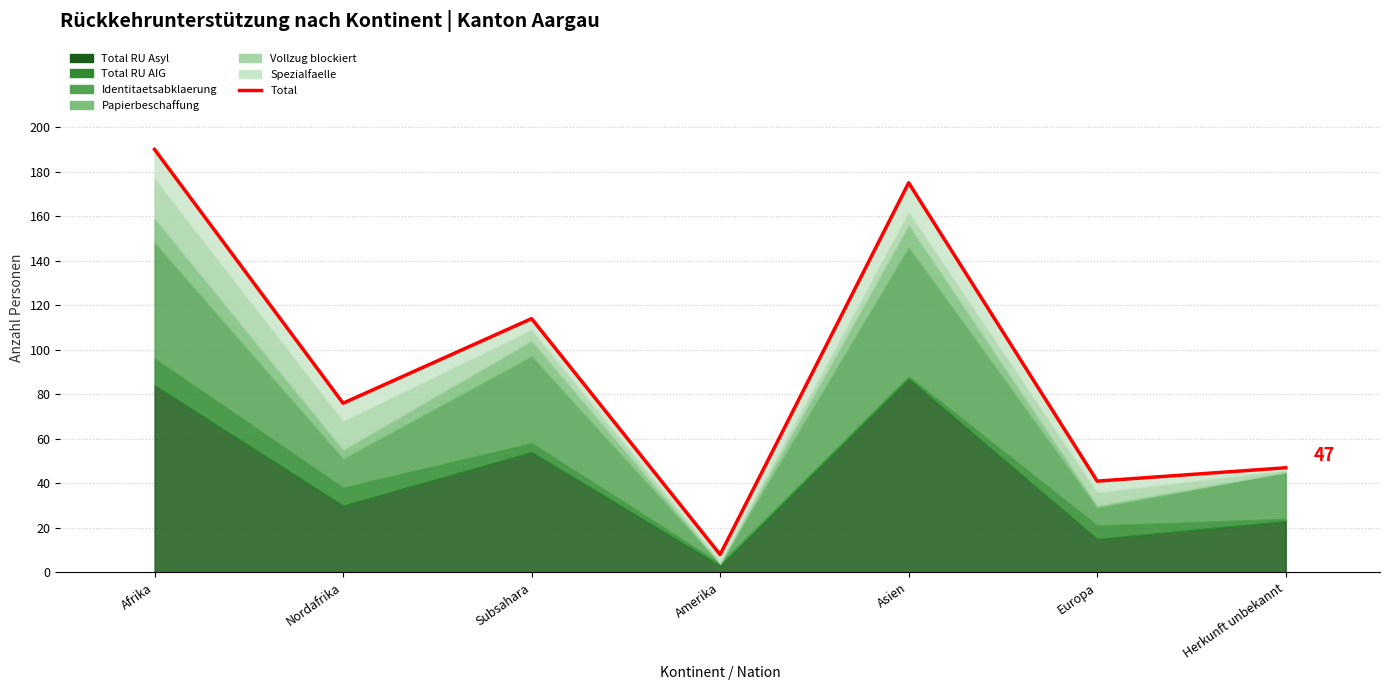

Approximately how many times larger is the value at Subsahara compared to Europa?

2.8